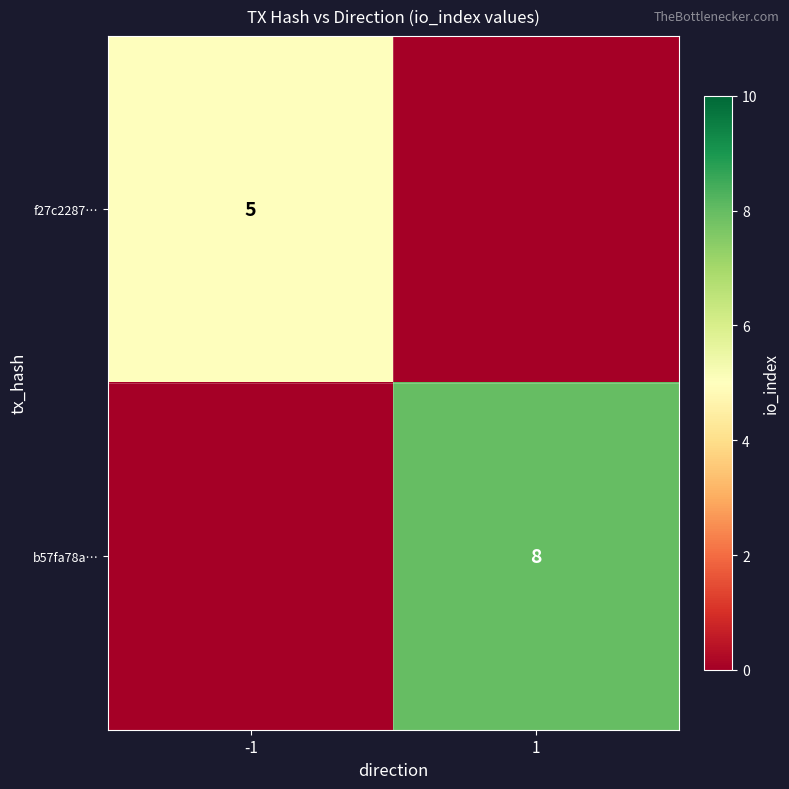

Is it true that f27c2287… equals 5 at -1?

True